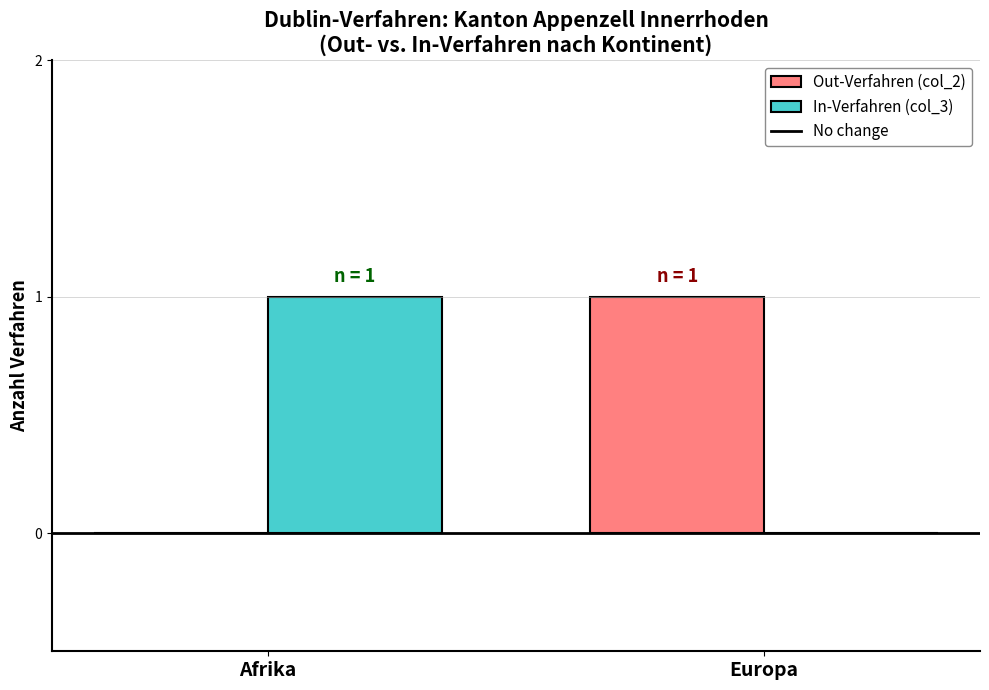

Reading left to right, transcribe all the data shown in this chart.

Out-Verfahren (col_2): Afrika=0	Europa=1
In-Verfahren (col_3): Afrika=1	Europa=0